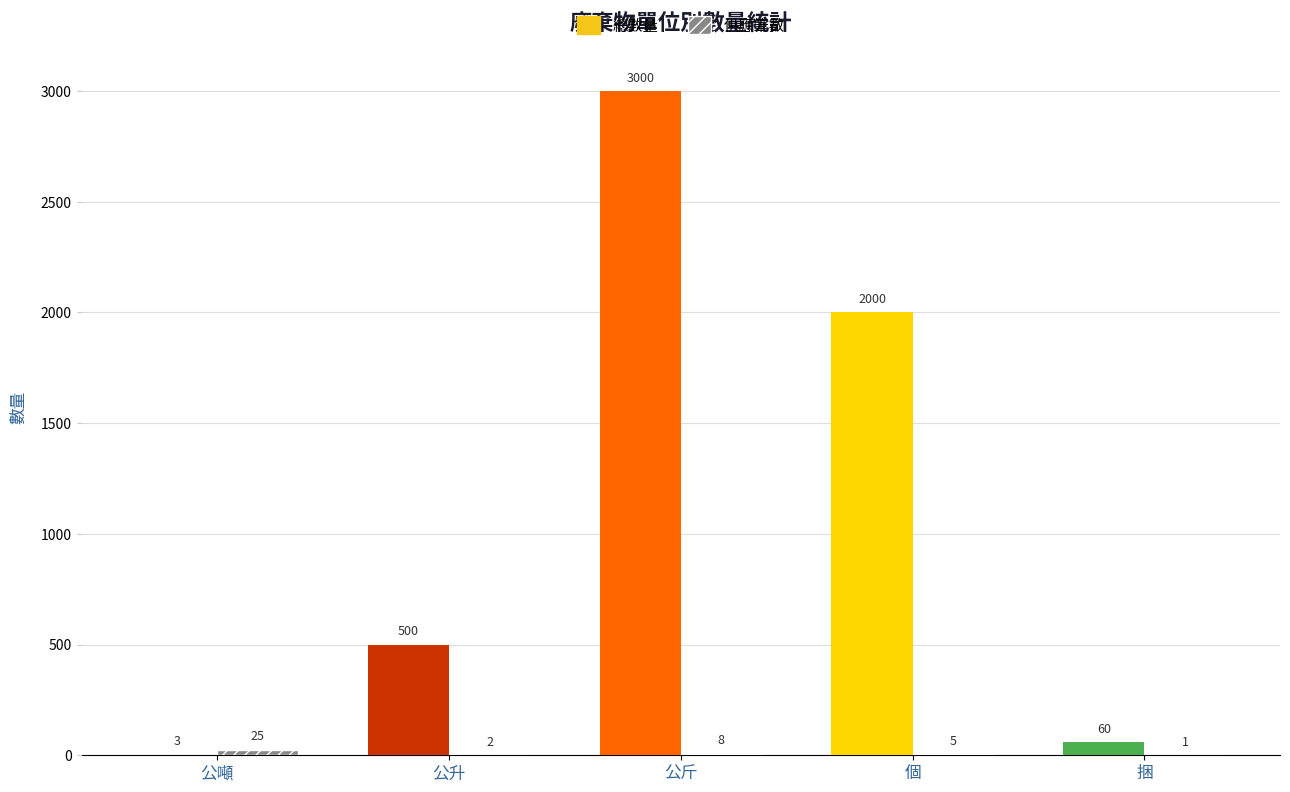

List the series in order of their overall mean, highest first.

總數量, 供應筆數